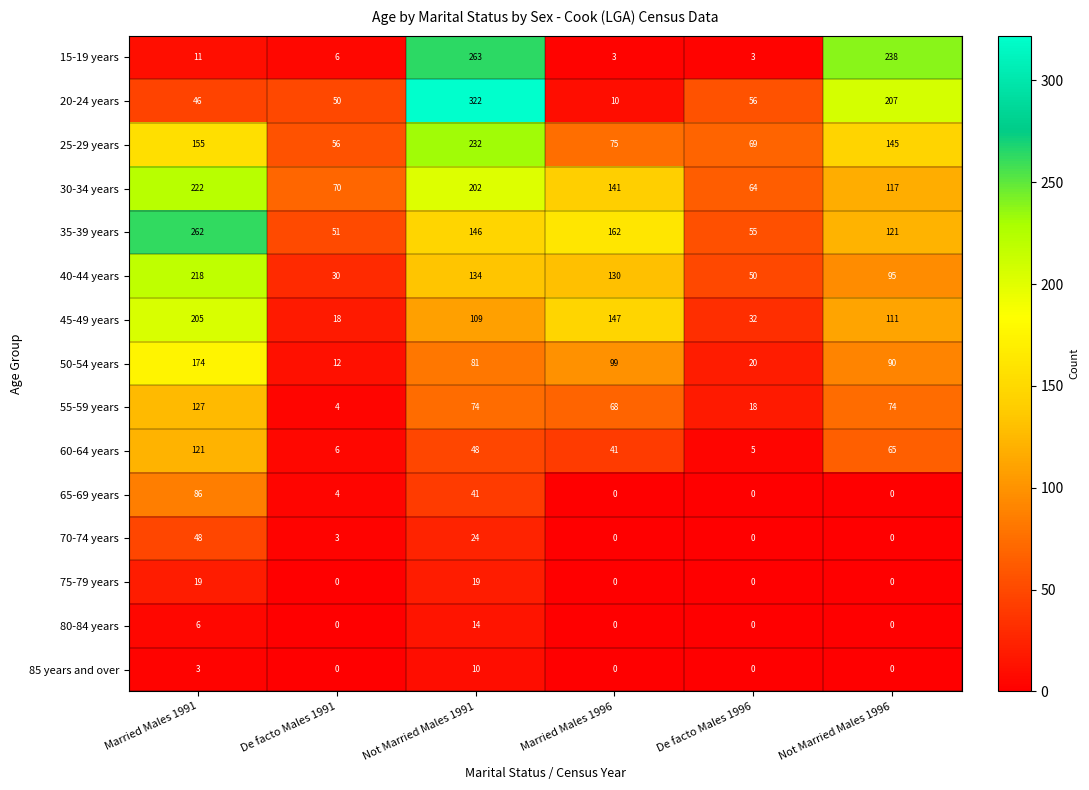

The 30-34 years series shows 132 at Not Married Males 1991. True or false?

False